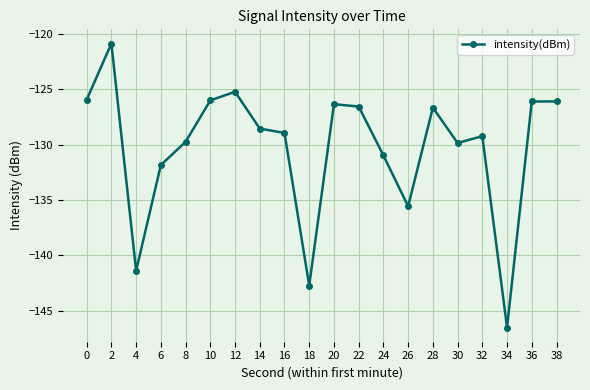

The value at 30 is -129.8. True or false?

True